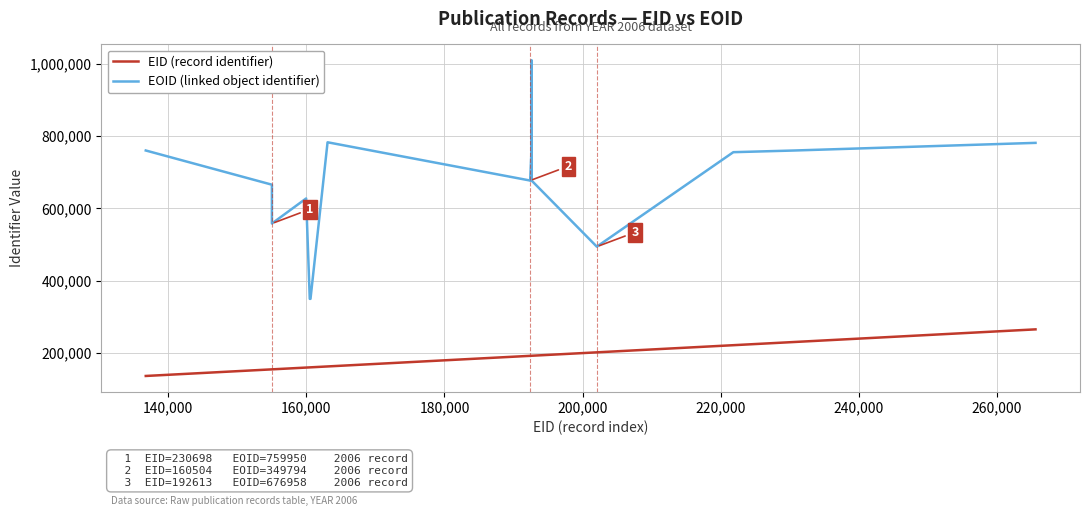

What is the greatest value displayed?

1009590